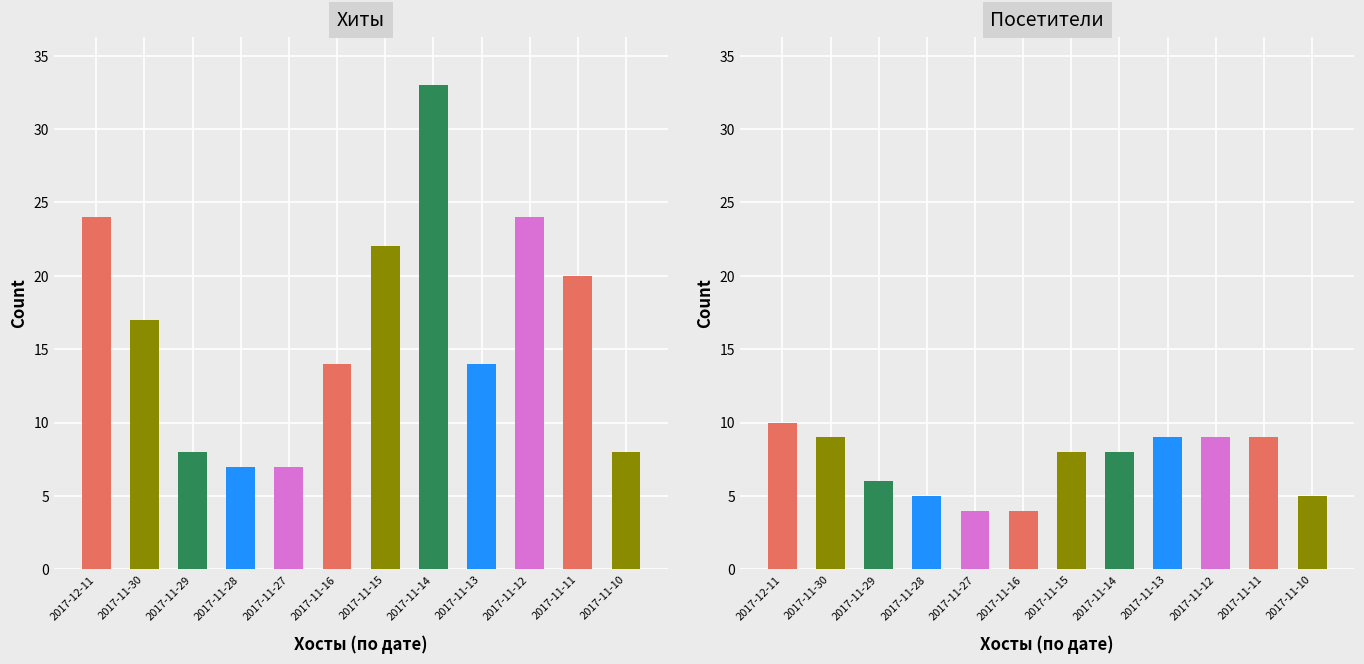

What is the change in value from 2017-11-14 to 2017-11-11?

-13